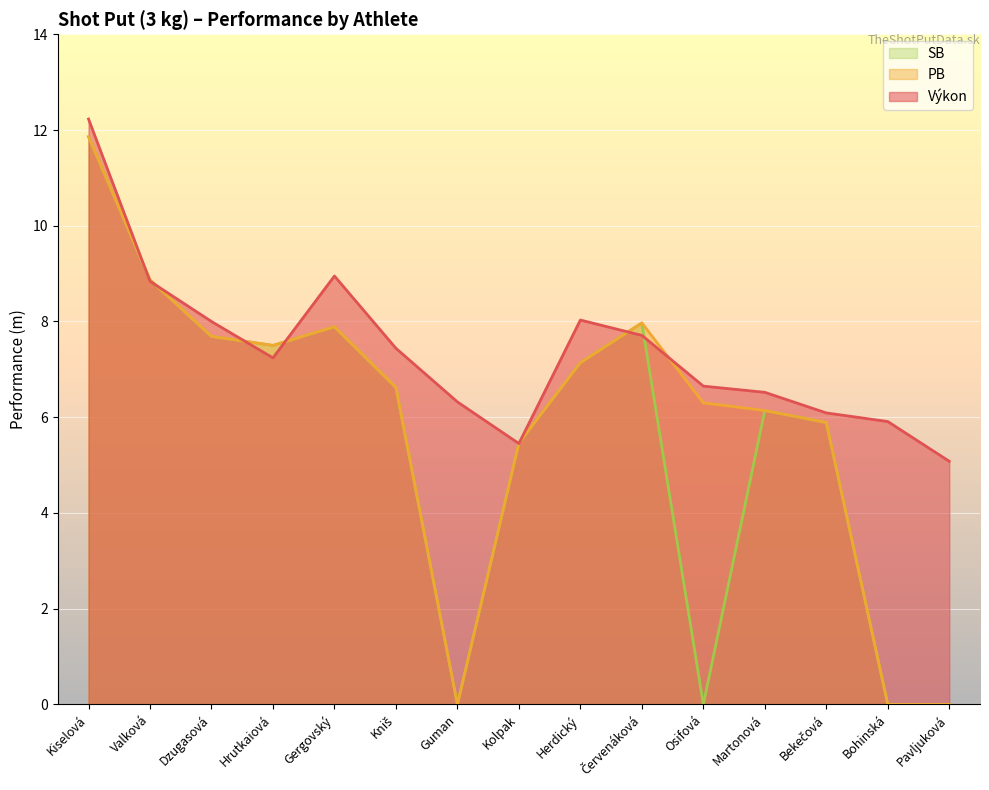

How many values in the PB series are below 6?

5